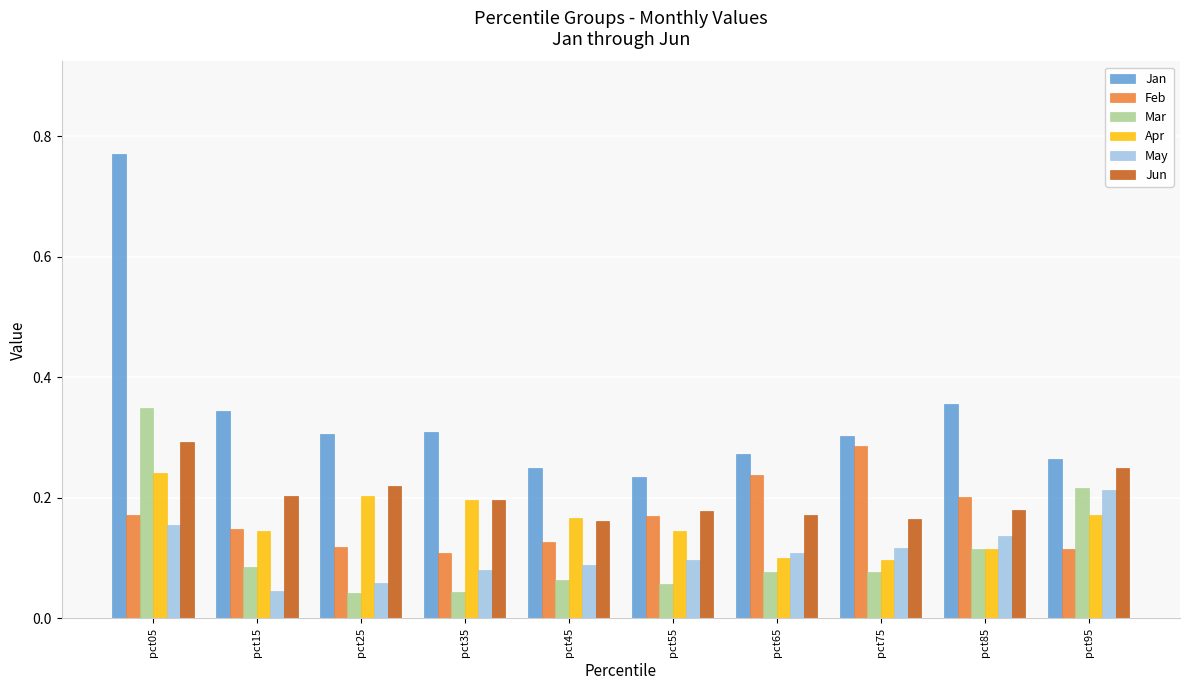

Which series has the largest range (max minus min)?

Jan